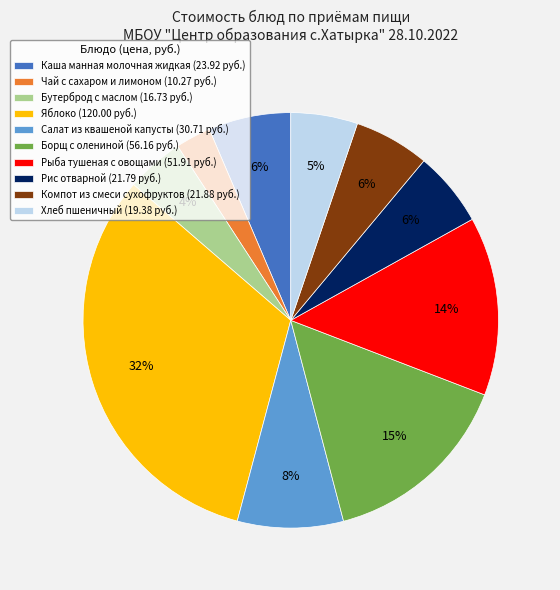

Is it true that Борщ с олениной is 22% of the pie?

False